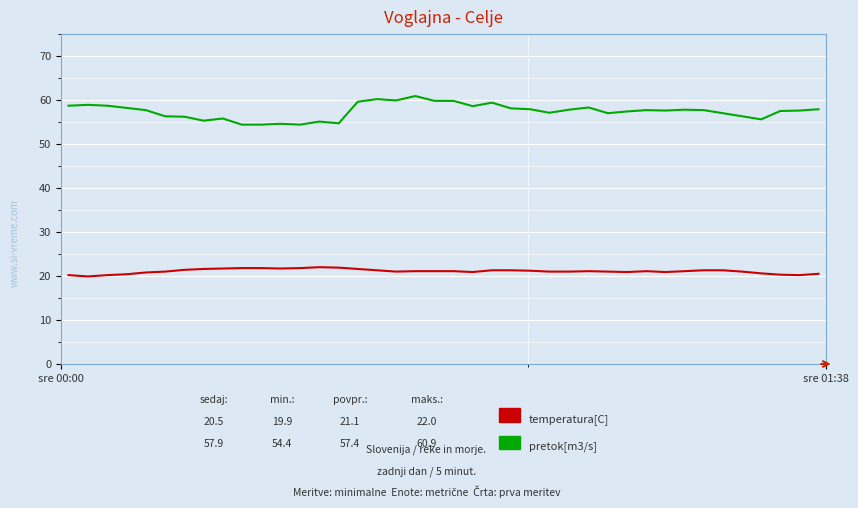

Count the number of data series in this chart.

2